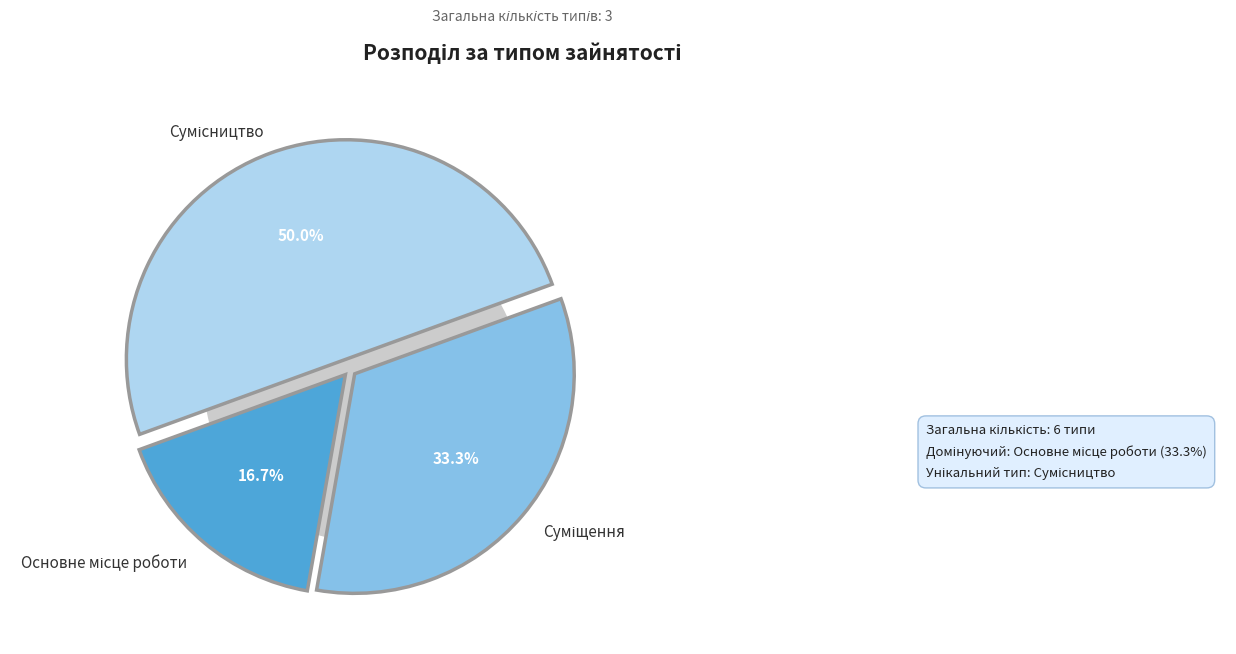

To the nearest percent, what portion does Основне місце роботи represent?

17%